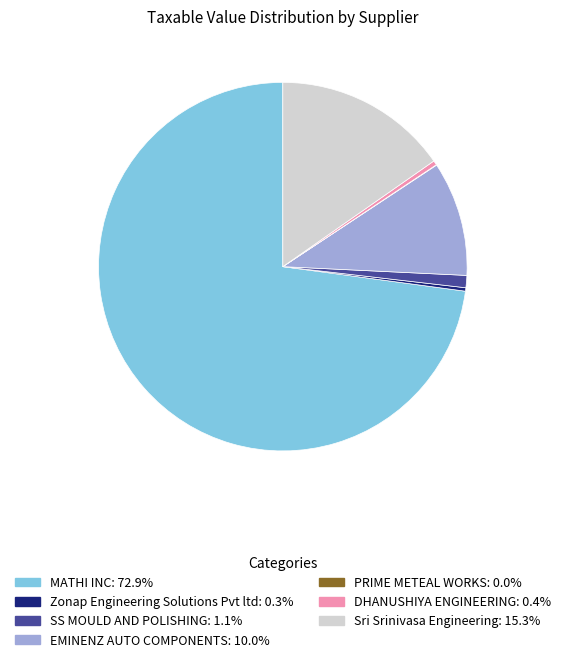

Which has a higher value, EMINENZ AUTO COMPONENTS or Zonap Engineering Solutions Pvt ltd?

EMINENZ AUTO COMPONENTS